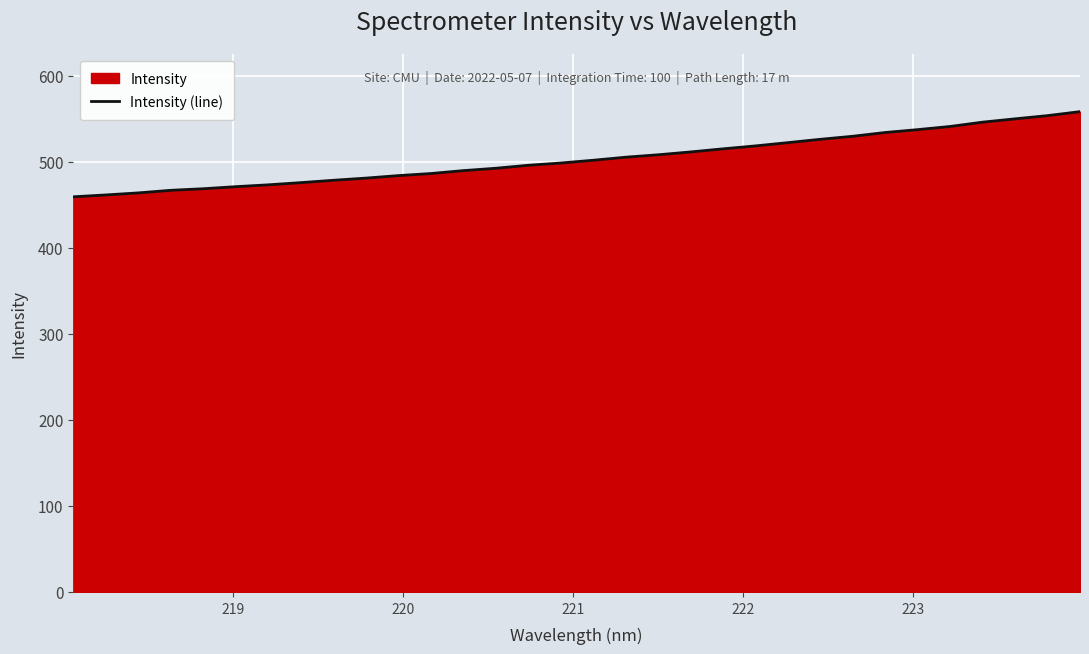

What is the smallest value displayed?

459.4